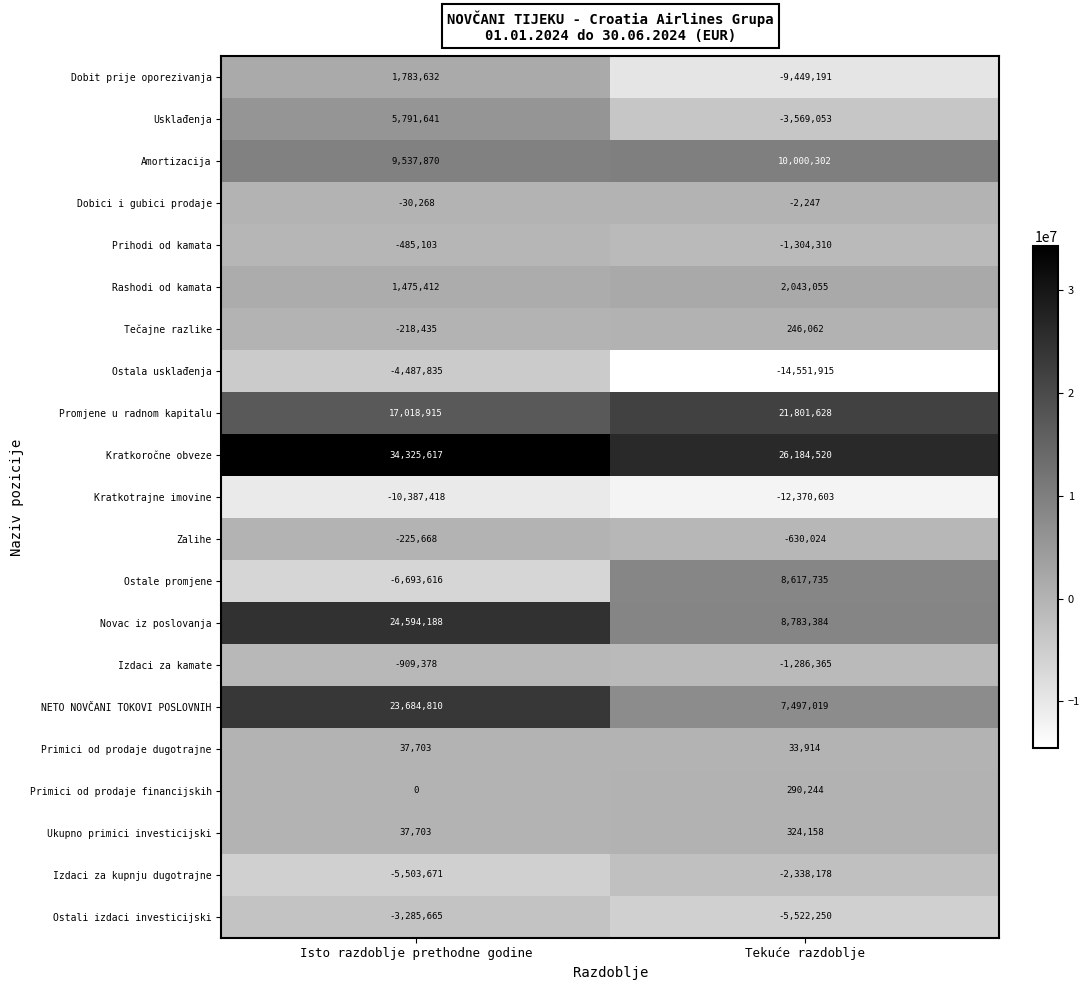

What is the maximum value for Prihodi od kamata?

-485103